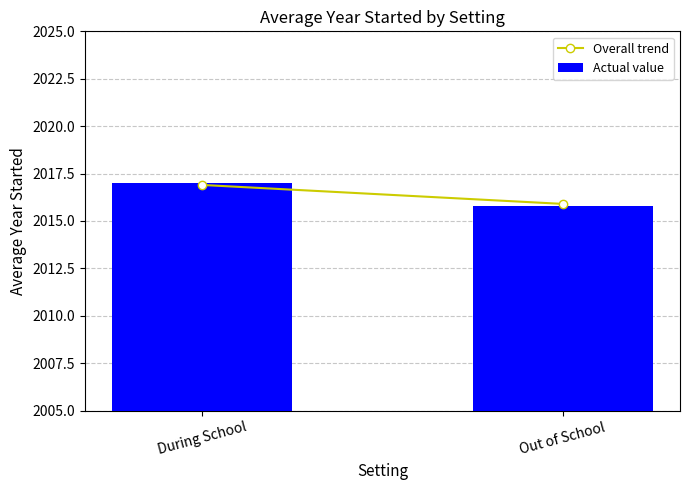

Rank the categories by value from lowest to highest.

Out of School, During School